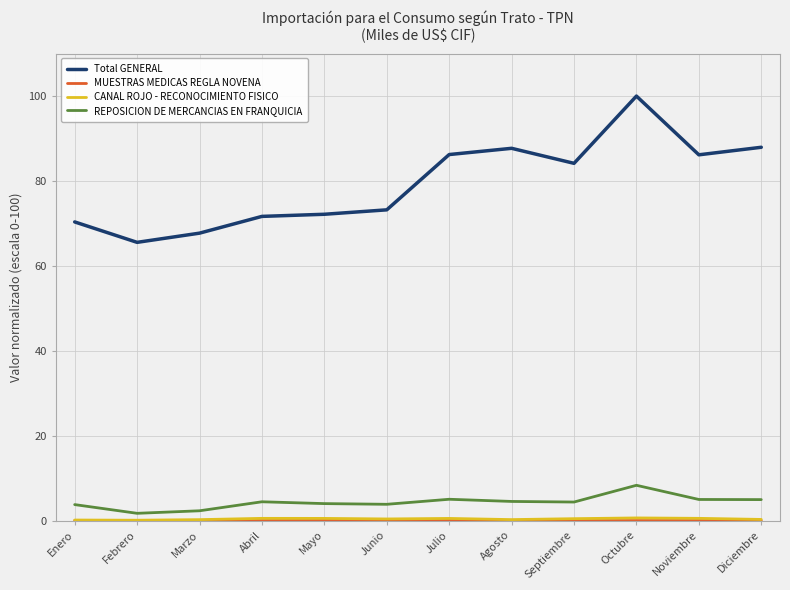

True or false: Total GENERAL has a value of 87.7 at Agosto.

True